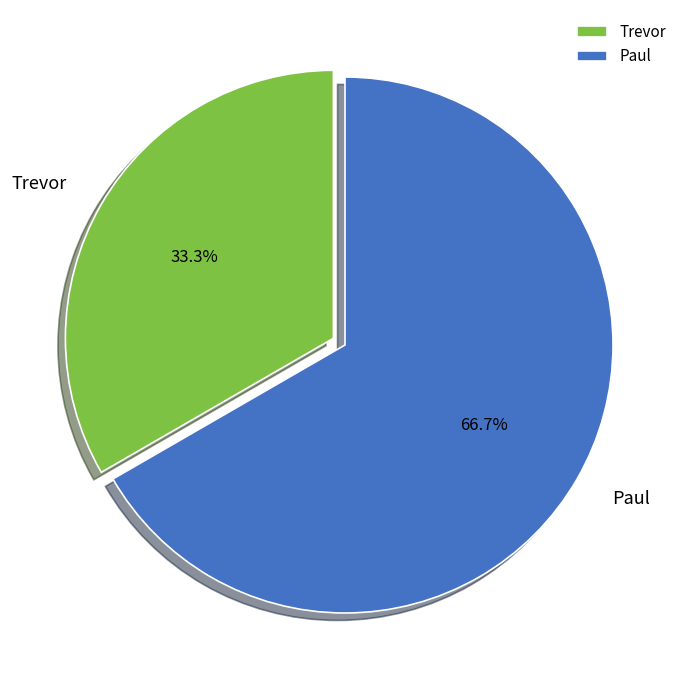

Is Trevor the majority of the pie?

No